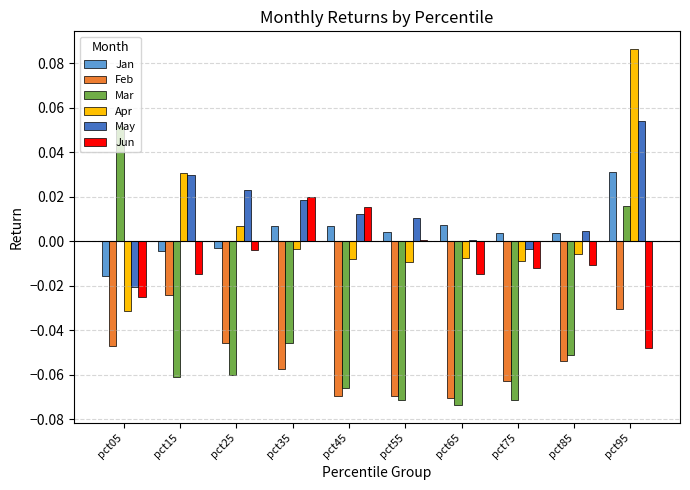

Rank the series by their maximum value, from lowest to highest.

Feb, Jun, Jan, Mar, May, Apr